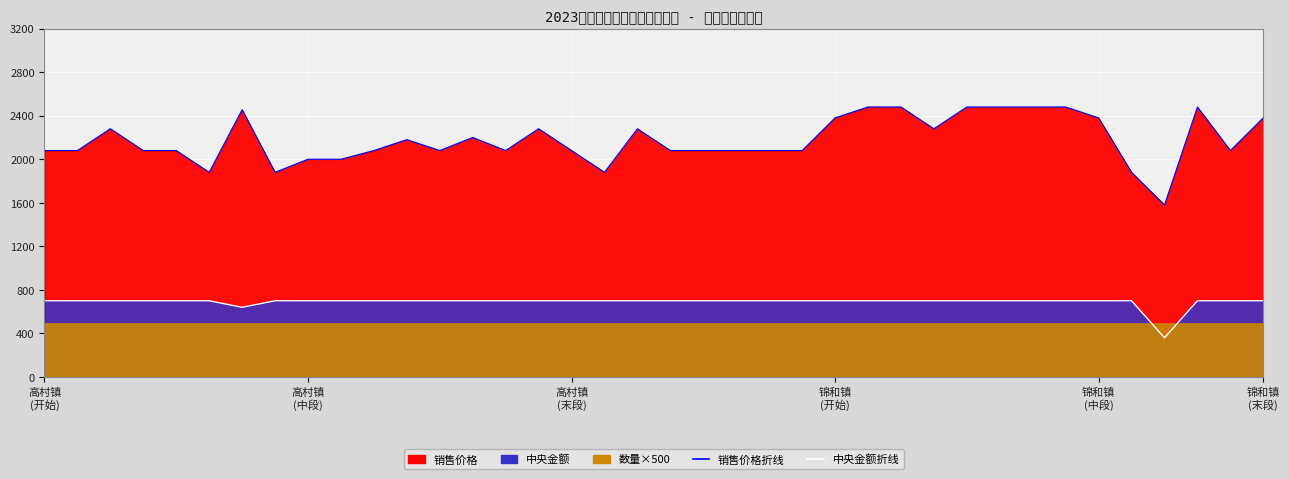

What is the difference between the second highest and minimum values in the 销售价格折线 series?

900